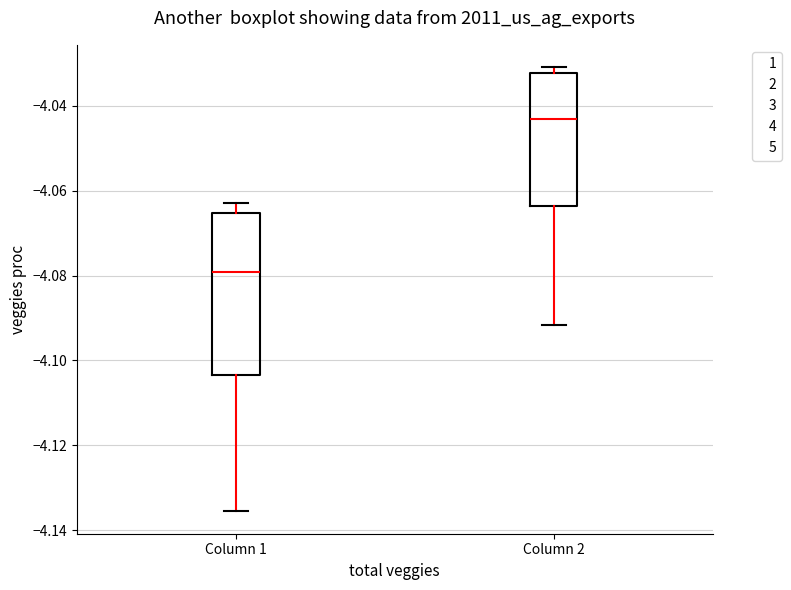

Which box's median line is the lowest?

Column 1